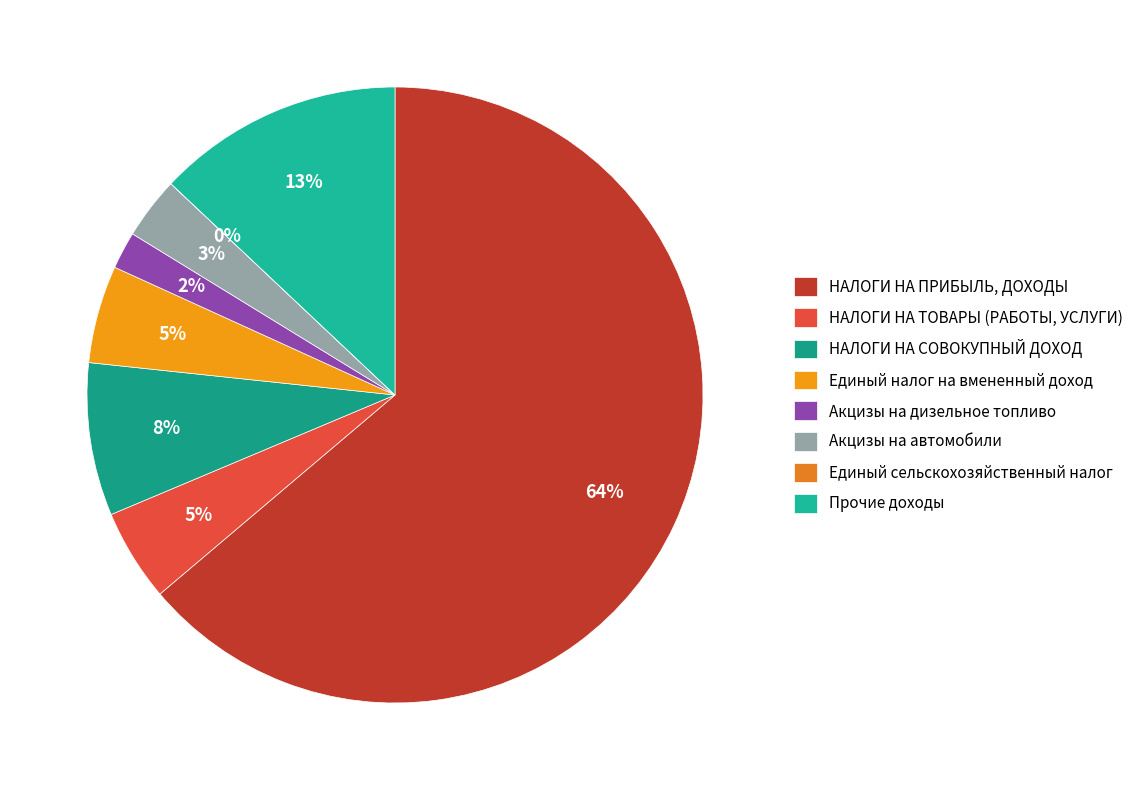

To the nearest percent, what percentage of the pie is НАЛОГИ НА ТОВАРЫ (РАБОТЫ, УСЛУГИ)?

5%